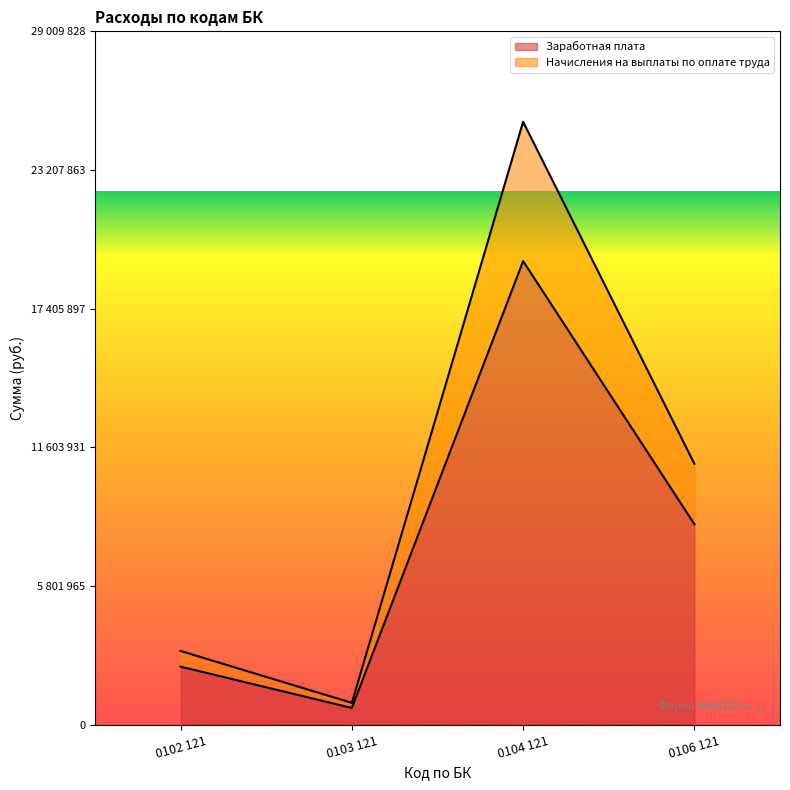

True or false: Начисления на выплаты по оплате труда and Заработная плата intersect in this chart.

False